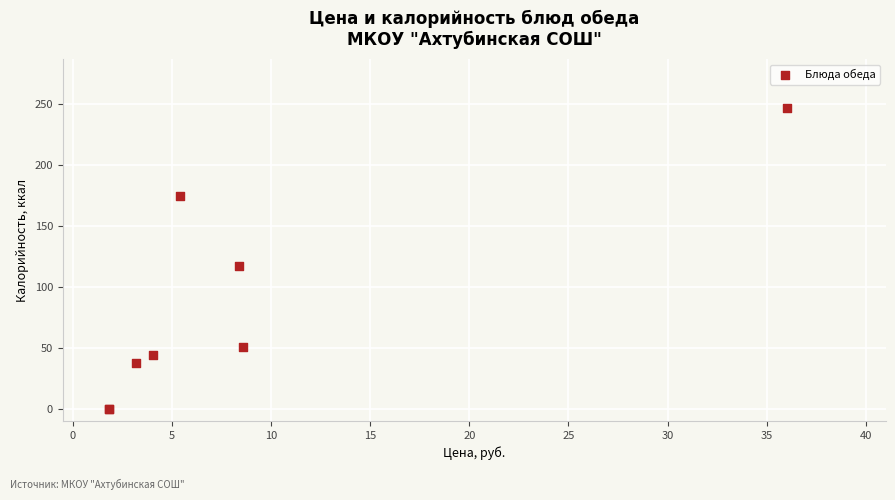

What Y value in the scatter plot is closest to 123?

117